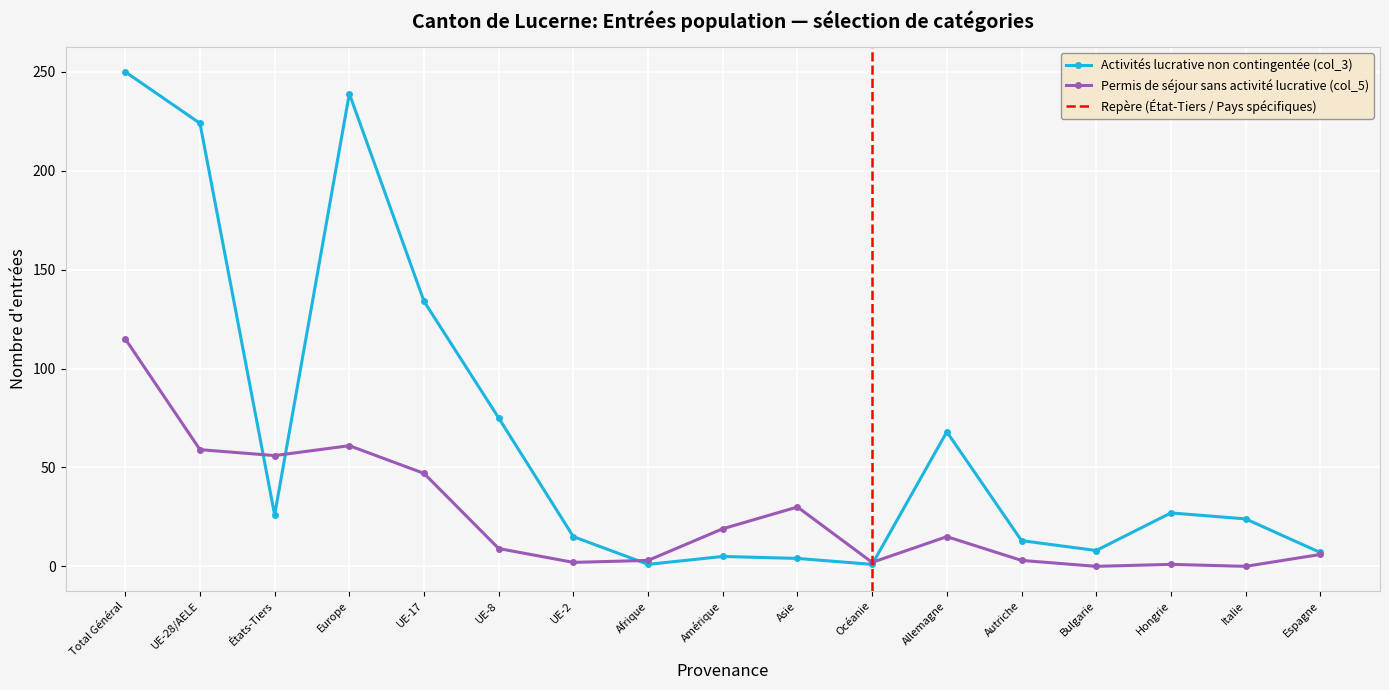

How many data points does each series have?

17